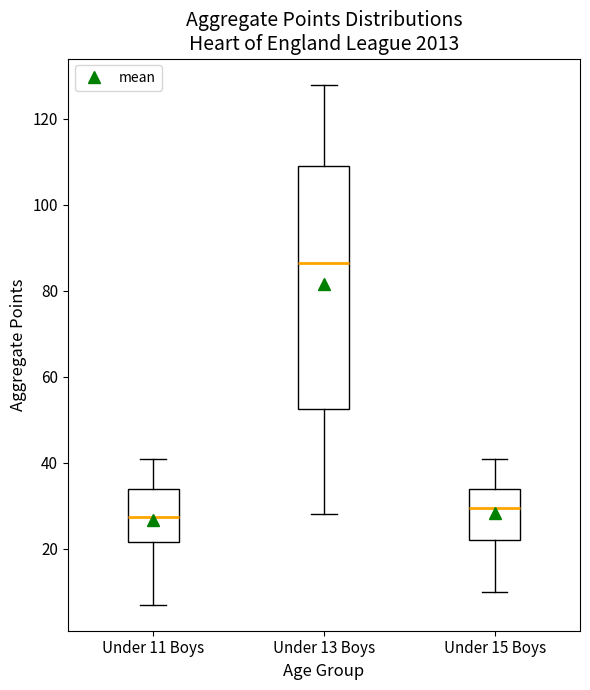

Reading left to right, read every box against the y-axis: the position of its median line, the range the box covers, and the ends of its whiskers. The values are not printed on the chart, so give them approximately, as read against the axis.

Under 11 Boys: median 28, box 22 to 34, whiskers 8 to 42
Under 13 Boys: median 86, box 52 to 110, whiskers 28 to 128
Under 15 Boys: median 30, box 22 to 34, whiskers 10 to 42